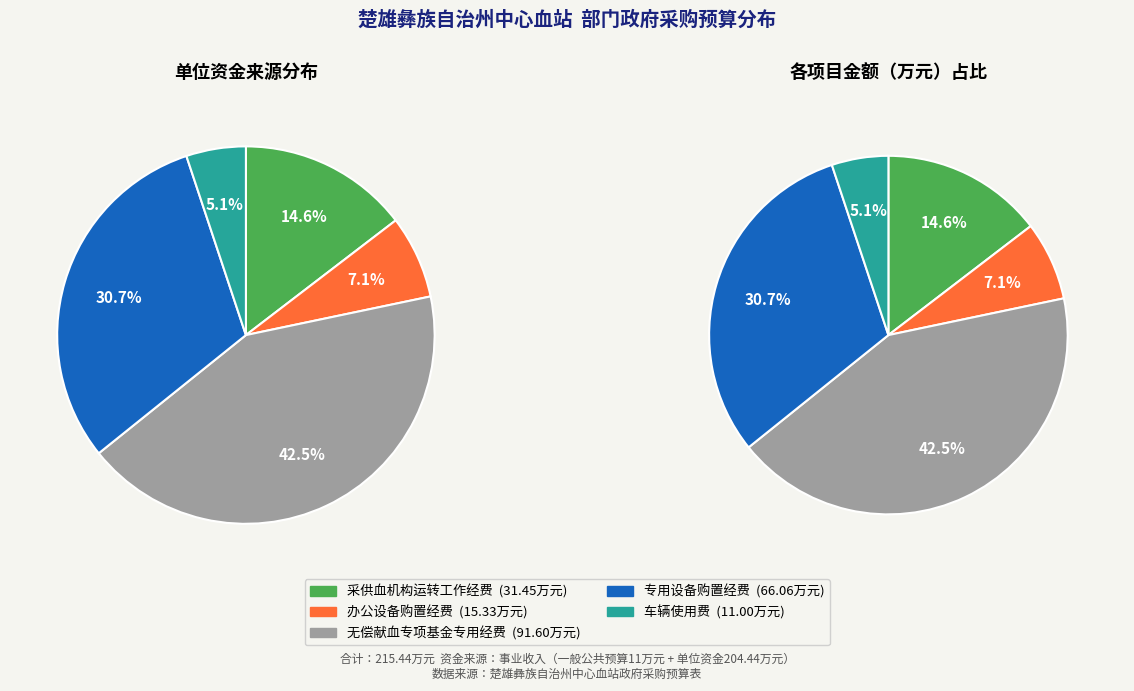

How many slices are in this pie chart?

5